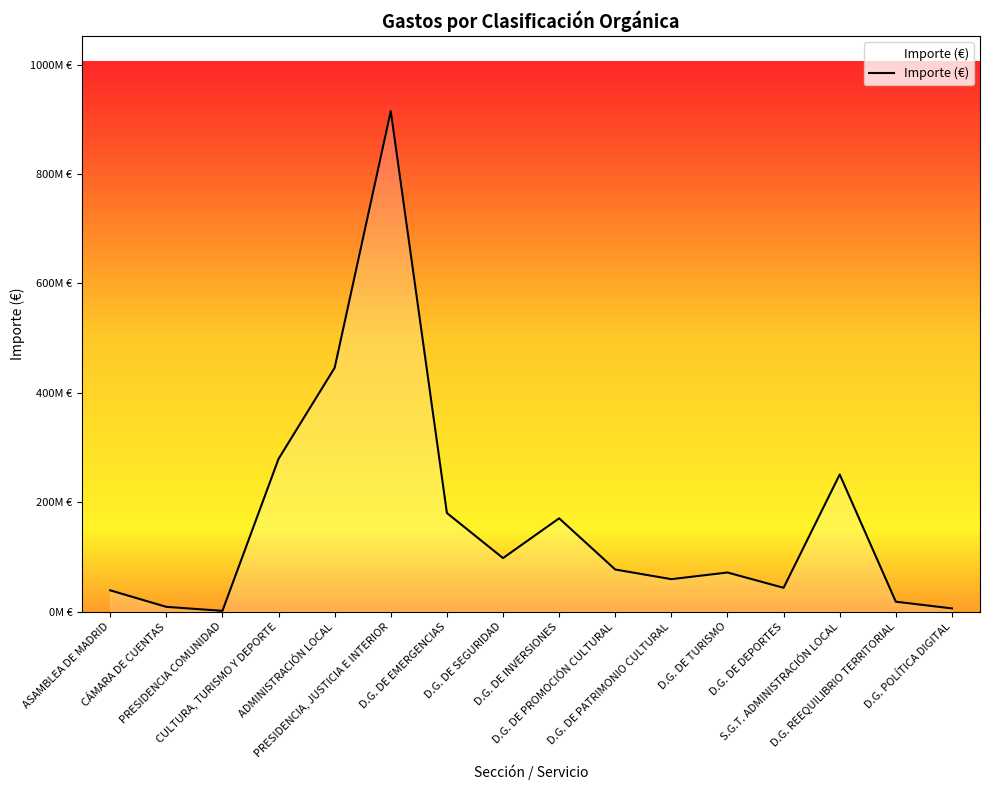

The value at CÁMARA DE CUENTAS is 3728501. True or false?

False